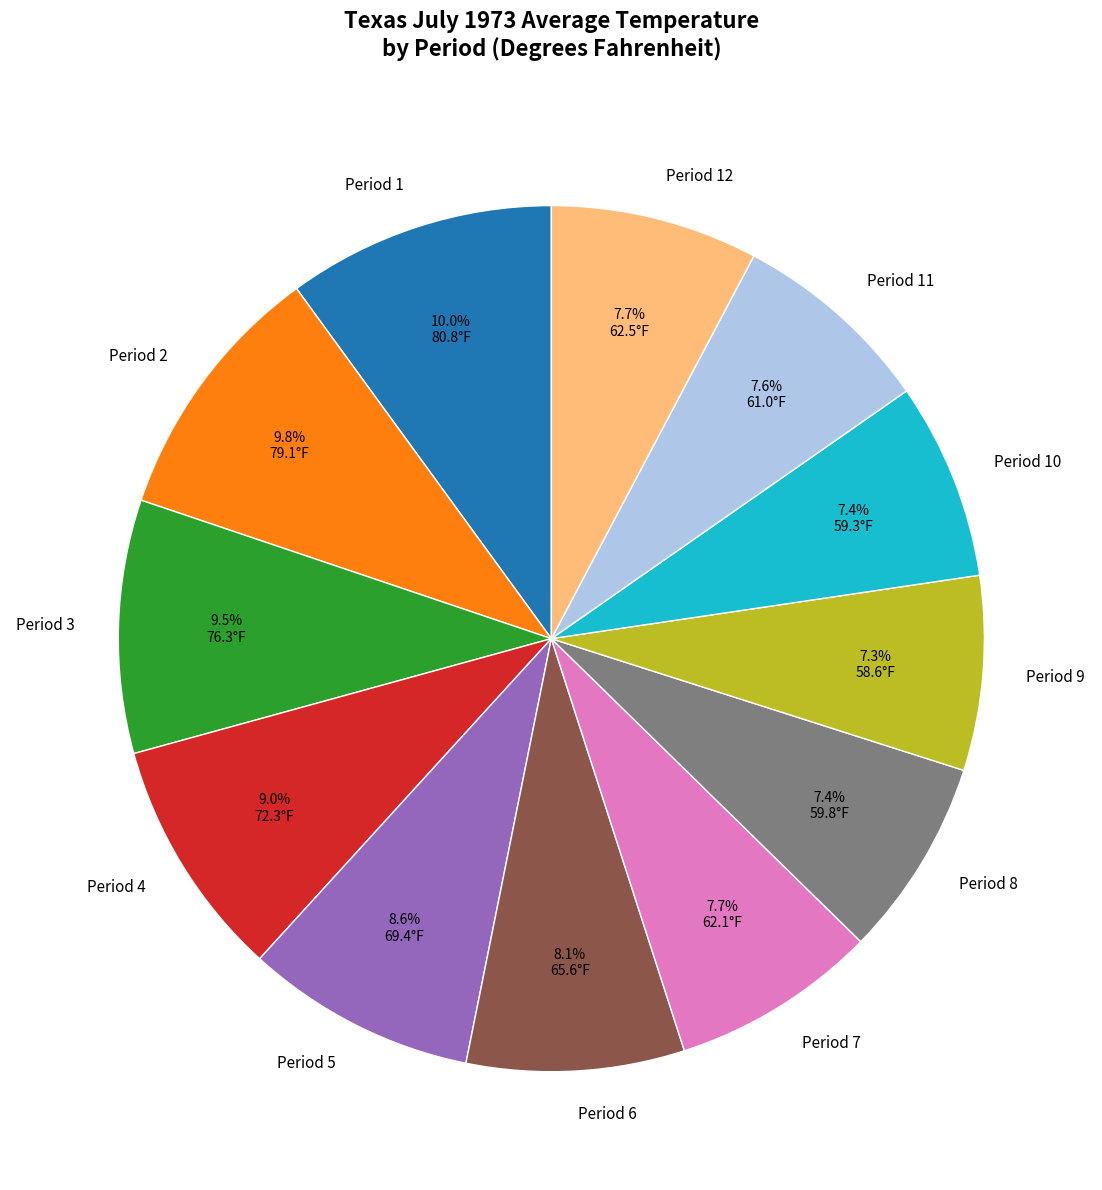

How much of the chart is everything except Period 4?

91.0%